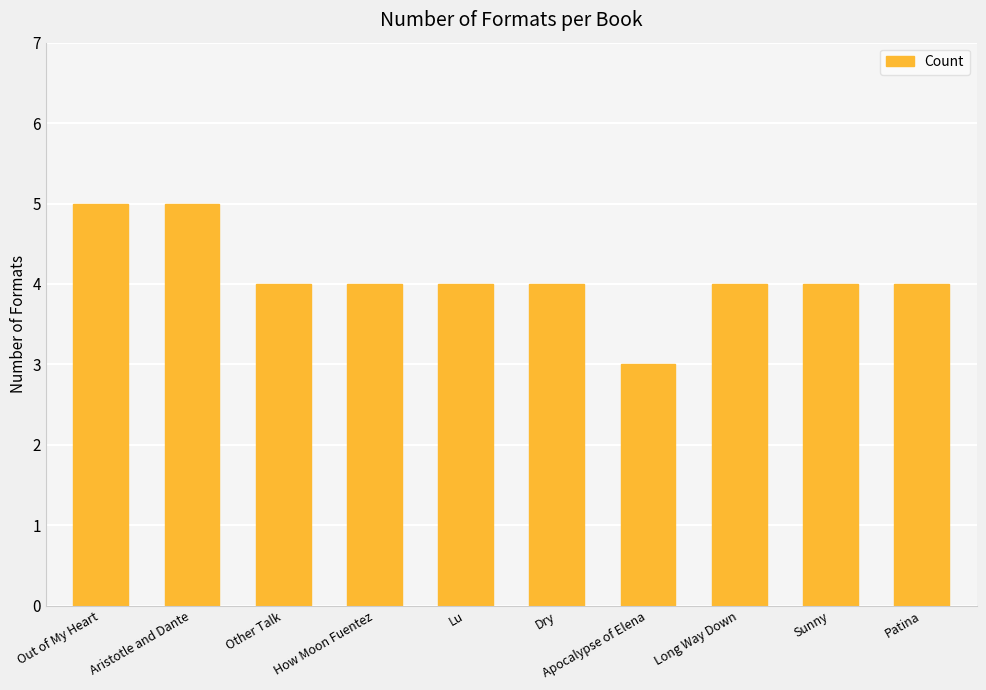

Which has a higher value, Sunny or Aristotle and Dante?

Aristotle and Dante